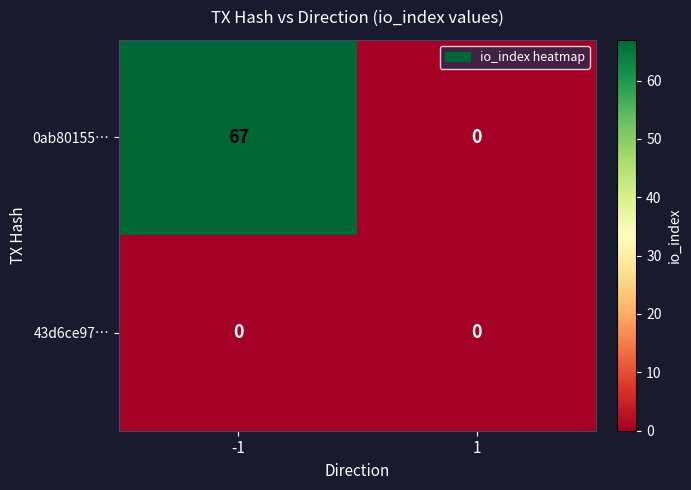

What is the sum of the 0ab80155… values at -1 and 1?

67